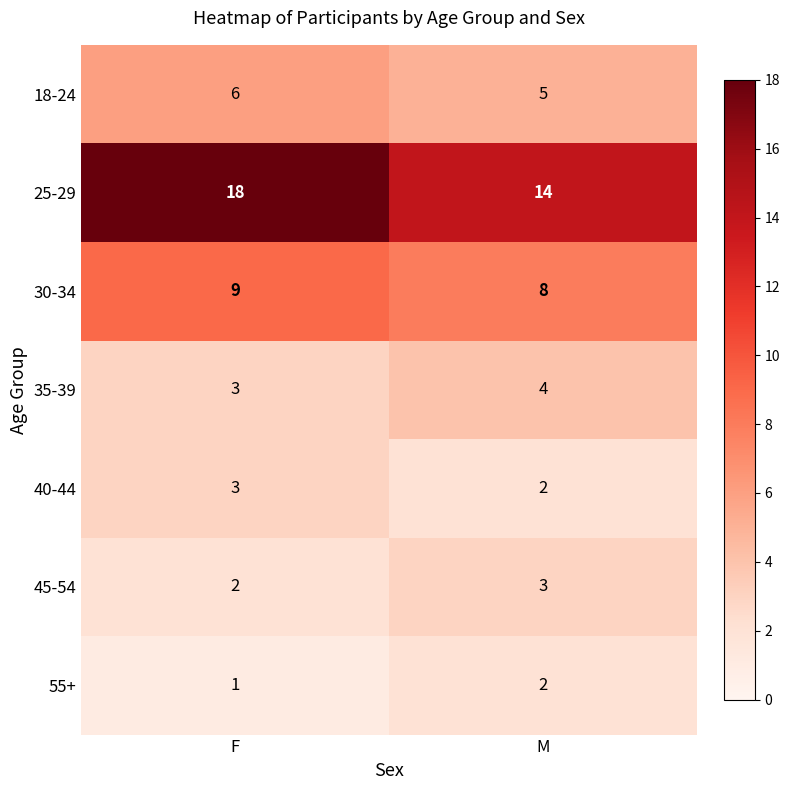

What is the sum of the 45-54 values at F and M?

5